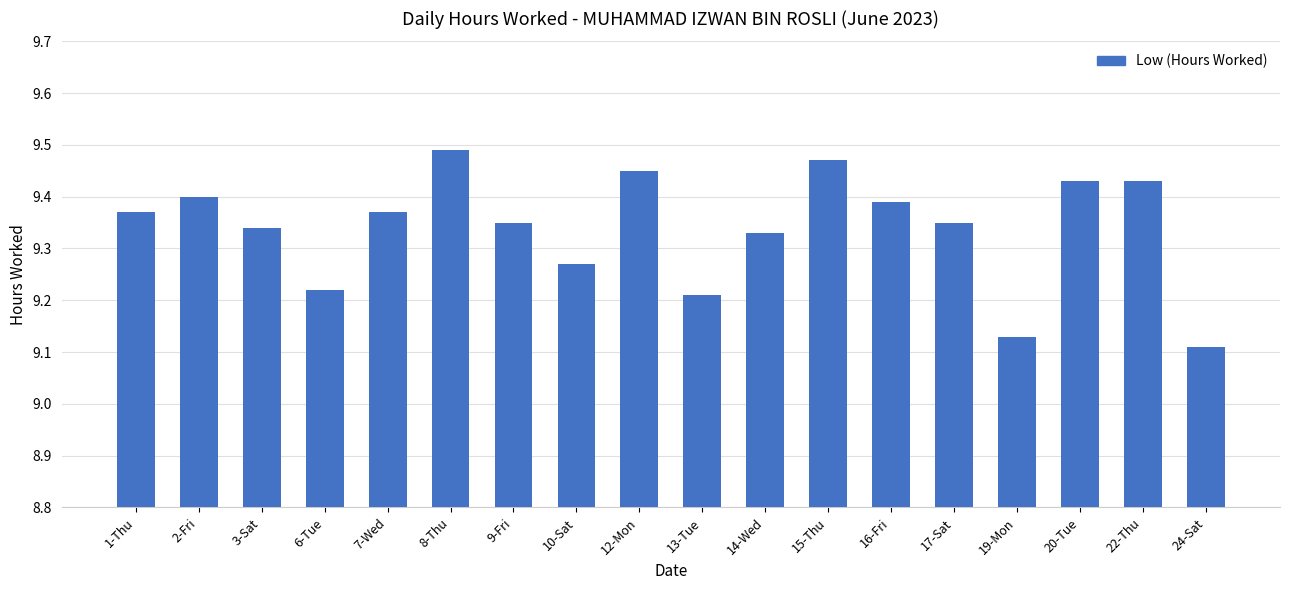

What is the sum of all values?

168.1